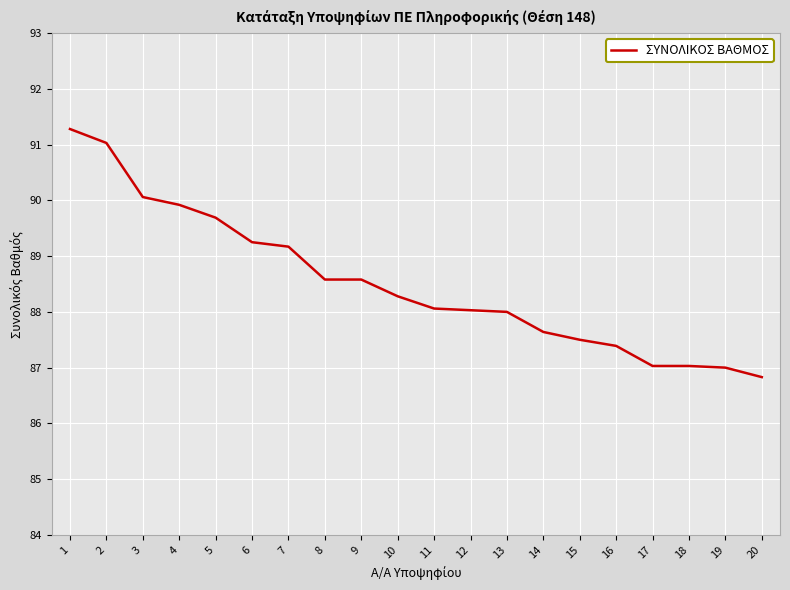

What is the greatest value displayed?

91.3